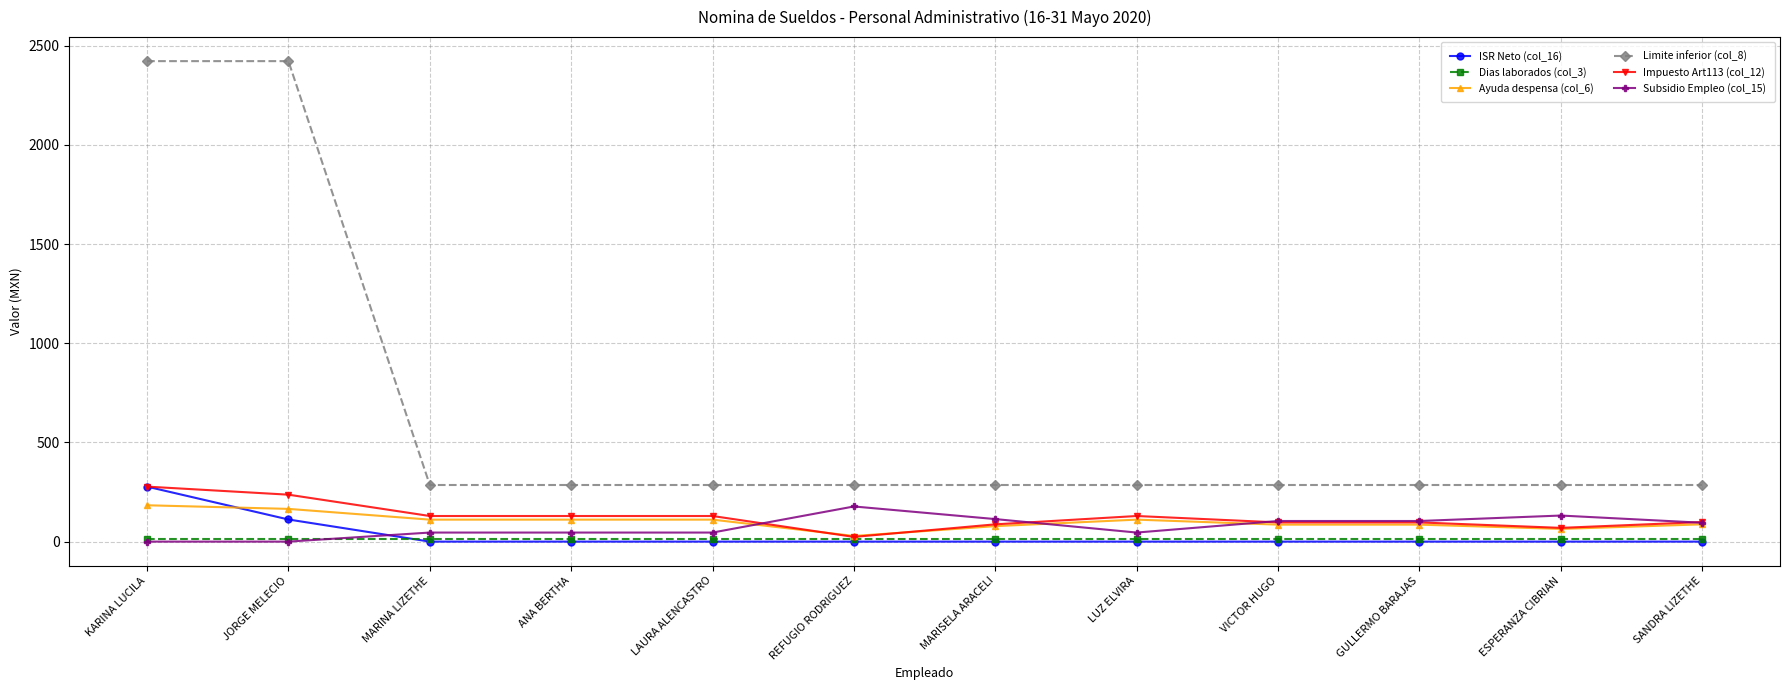

What are all the series names shown in the legend?

ISR Neto (col_16), Dias laborados (col_3), Ayuda despensa (col_6), Limite inferior (col_8), Impuesto Art113 (col_12), Subsidio Empleo (col_15)